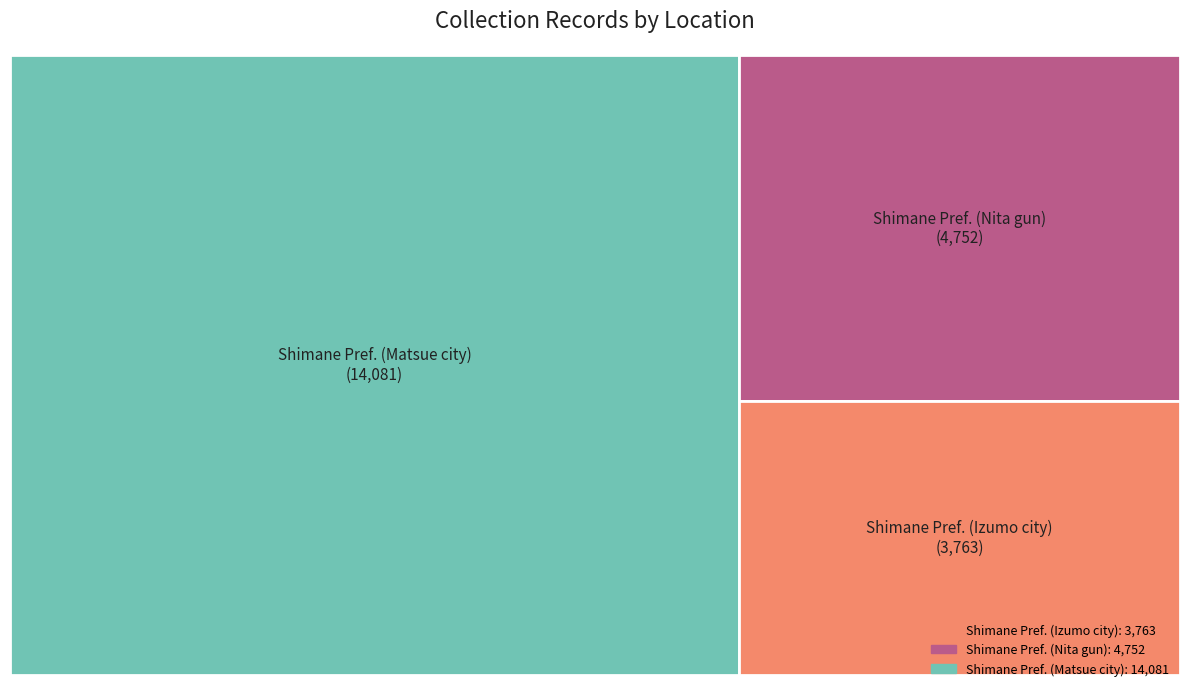

What is the total percentage of Shimane Pref. (Matsue city) and Shimane Pref. (Izumo city)?

79.0%